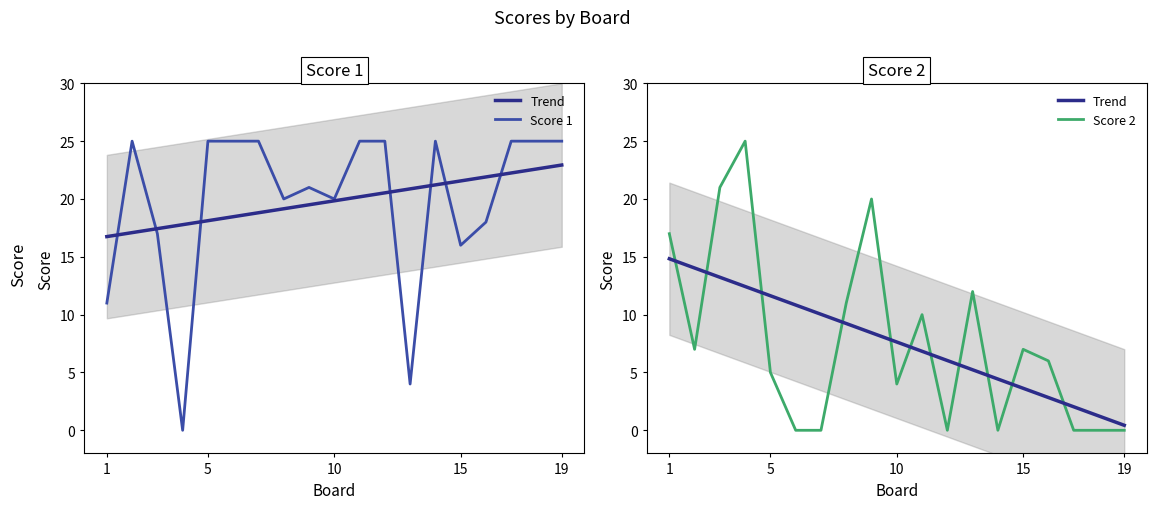

How many values in the Trend series exceed 7?

10